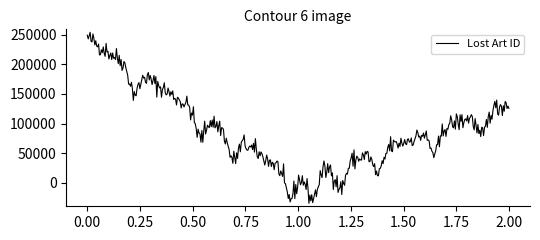

What is the greatest value displayed?

253966.9